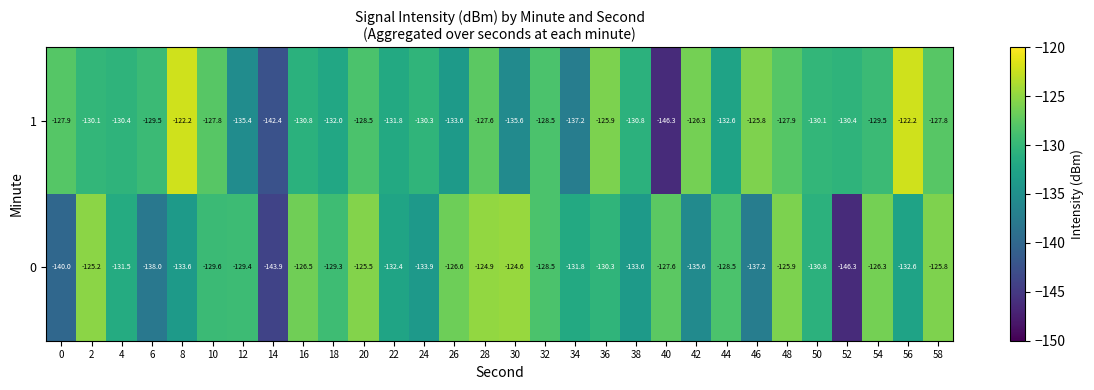

What is the average value of the 1 series?

-130.6